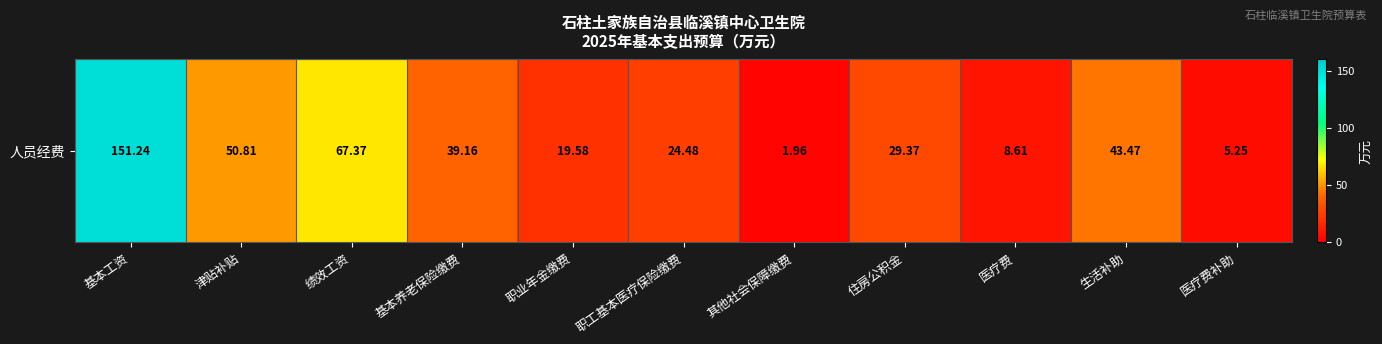

What is the ratio of the value at 职工基本医疗保险缴费 to the value at 医疗费补助?

4.7